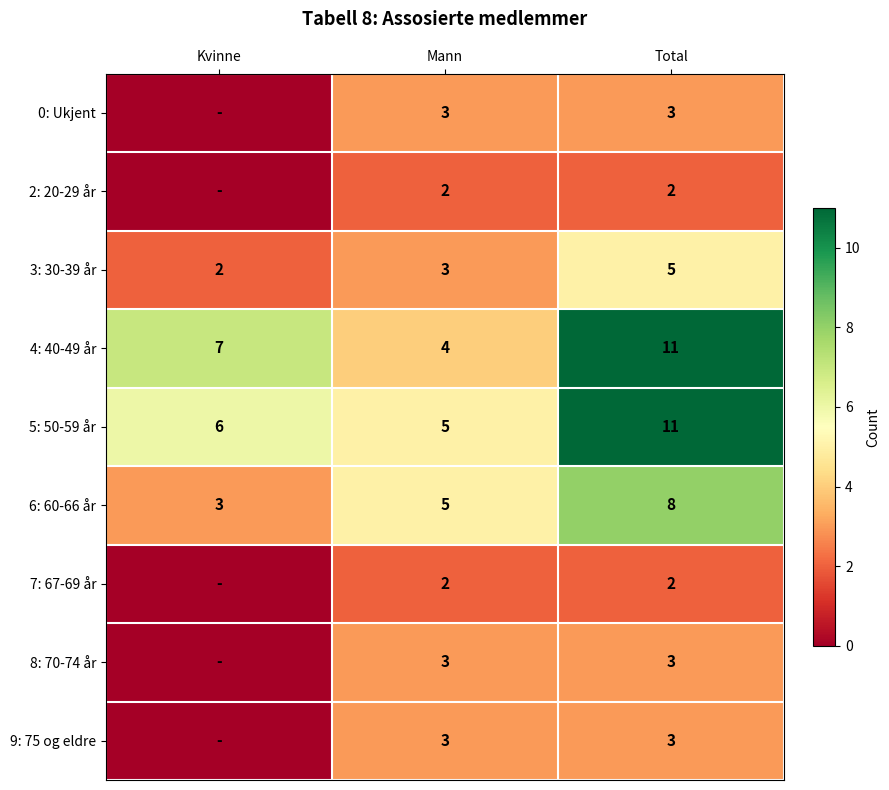

True or false: 4: 40-49 år has a value of 18 at Total.

False